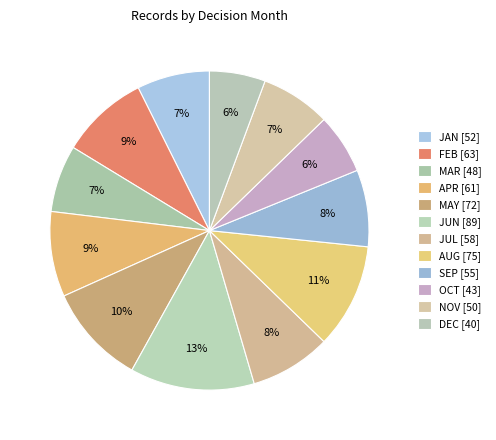

How many segments does this pie chart have?

12